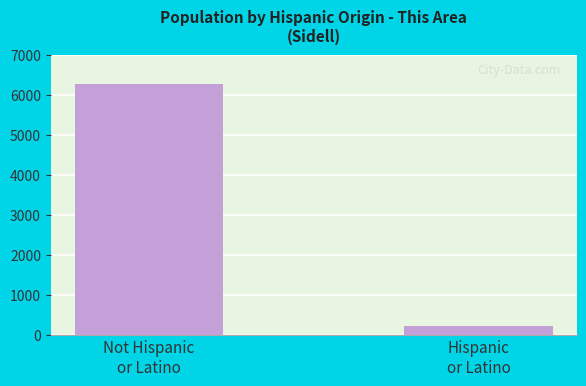

Rank the categories by value from lowest to highest.

Hispanic
or Latino, Not Hispanic
or Latino